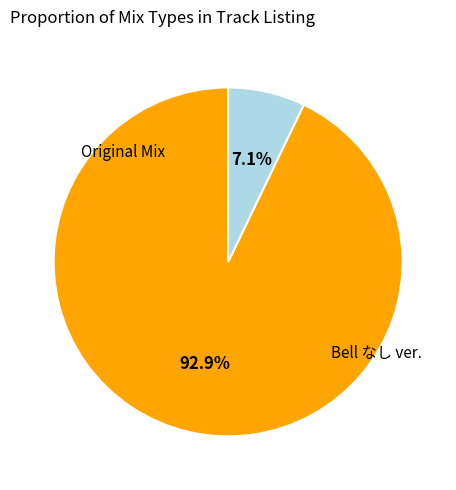

Is there any slice that represents more than half of the pie?

Yes